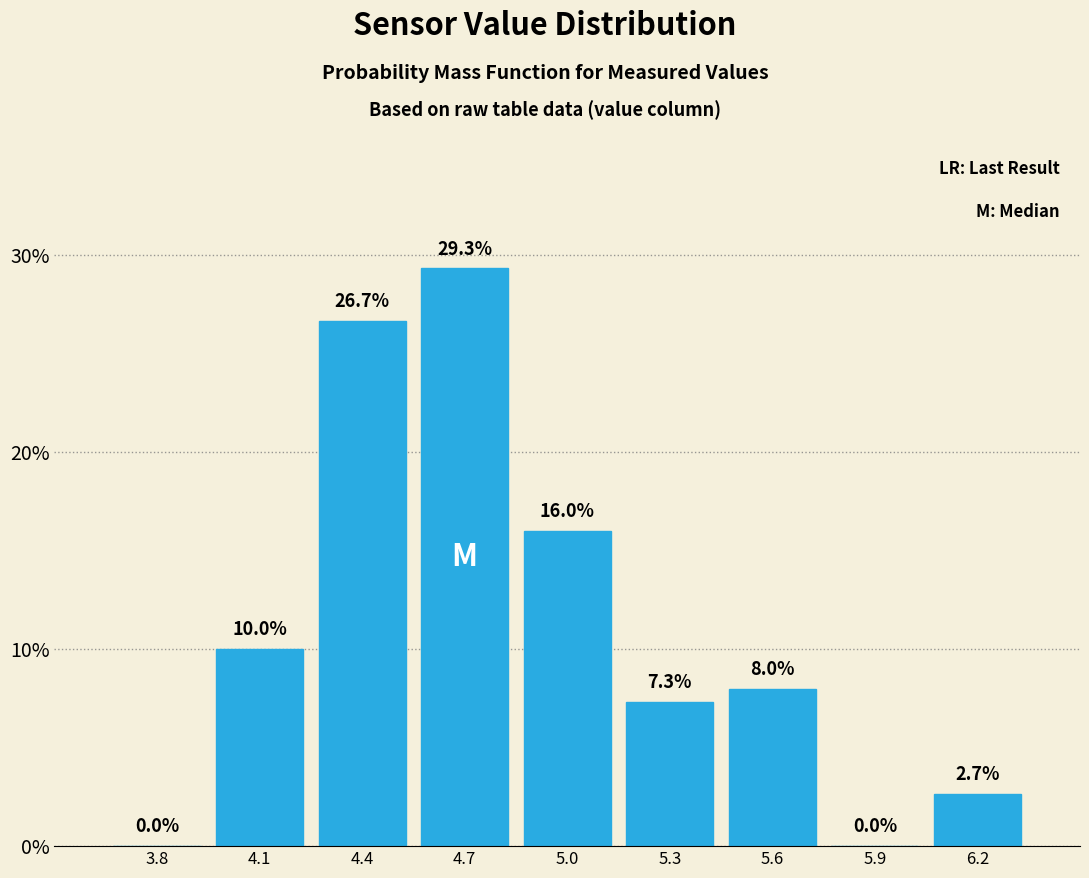

Reading left to right, extract all data points from this chart.

3.8=0.0	4.1=10.0	4.4=26.7	4.7=29.3	5.0=16.0	5.3=7.3	5.6=8.0	5.9=0.0	6.2=2.7